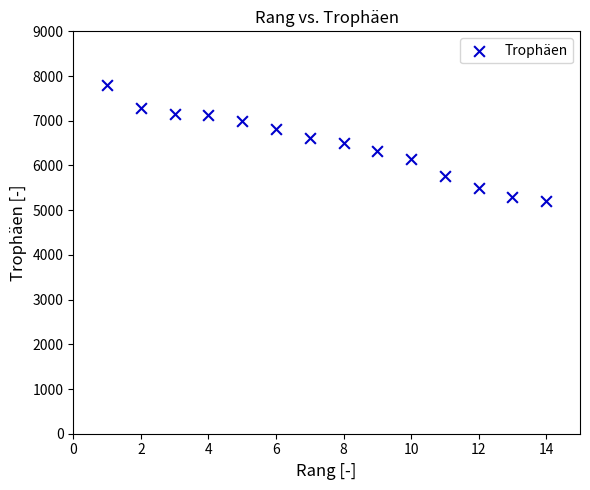

What is the range of X values (max minus min)?

13